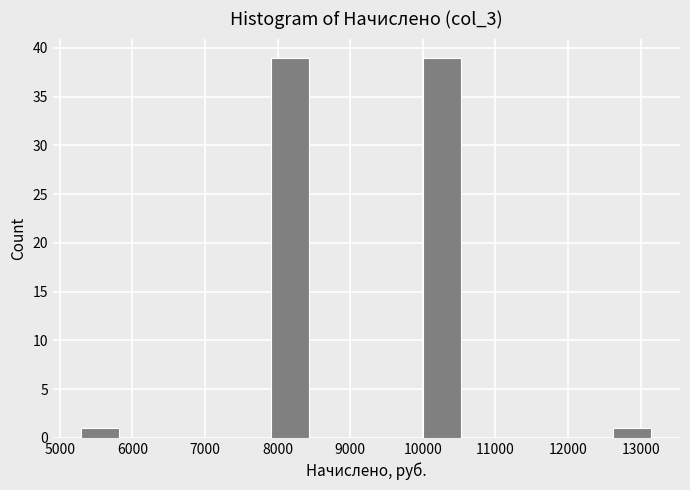

Reading left to right, list every bar in this chart as the range it spans on the x-axis followed by its height. Neither the bar edges nor the heights are printed on the chart, so give them approximately, as read against the axes.

5300 to 5800: 1
5800 to 6300: 0
6300 to 6900: 0
6900 to 7400: 0
7400 to 7900: 0
7900 to 8400: 39
8400 to 9000: 0
9000 to 9500: 0
9500 to 10000: 0
10000 to 10500: 39
10500 to 11100: 0
11100 to 11600: 0
11600 to 12100: 0
12100 to 12600: 0
12600 to 13100: 1